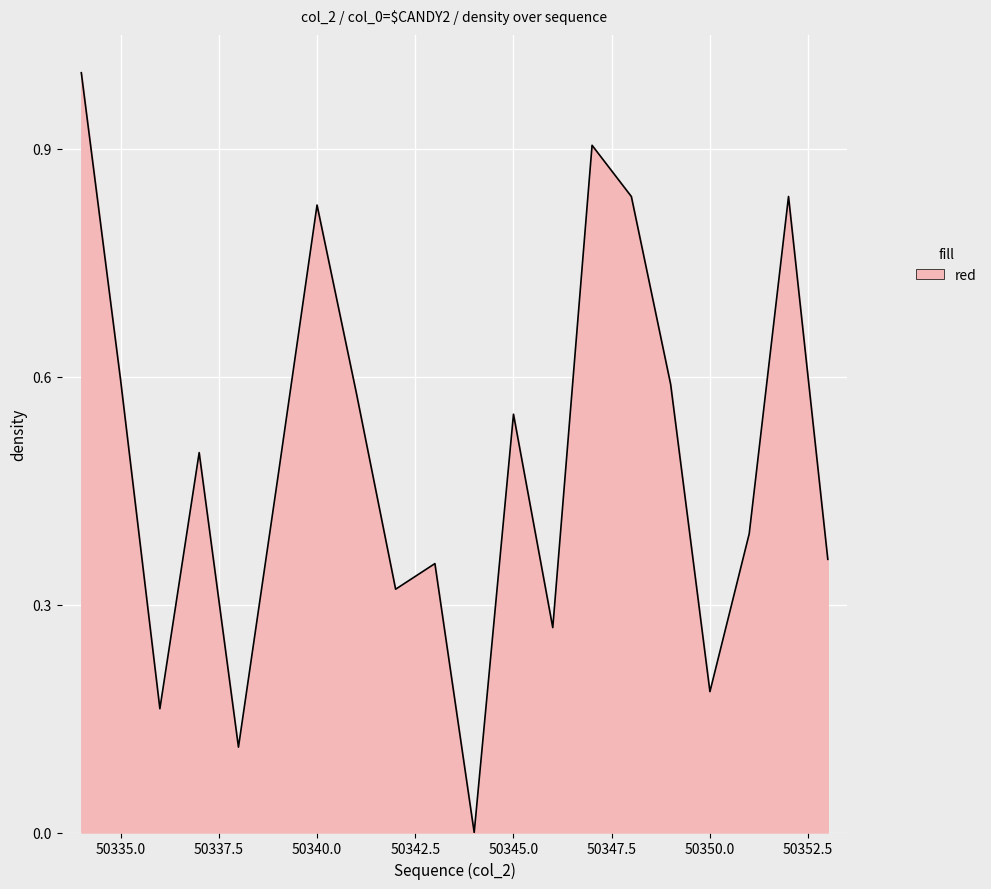

What is the greatest value displayed?

1.0